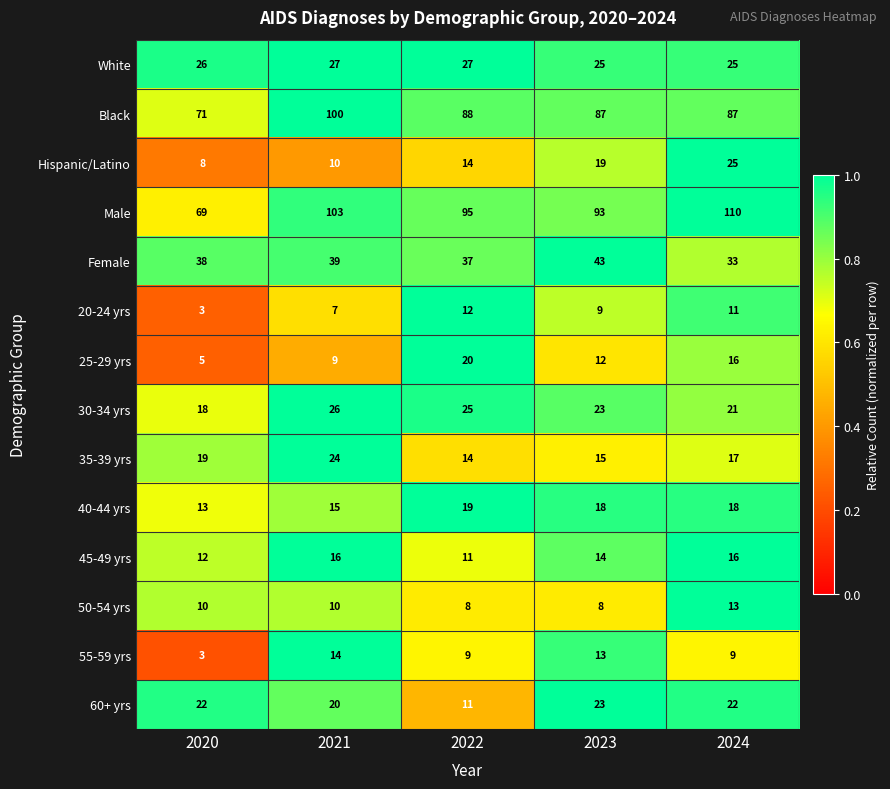

What is the difference between the maximum and second lowest values in the Black series?

13